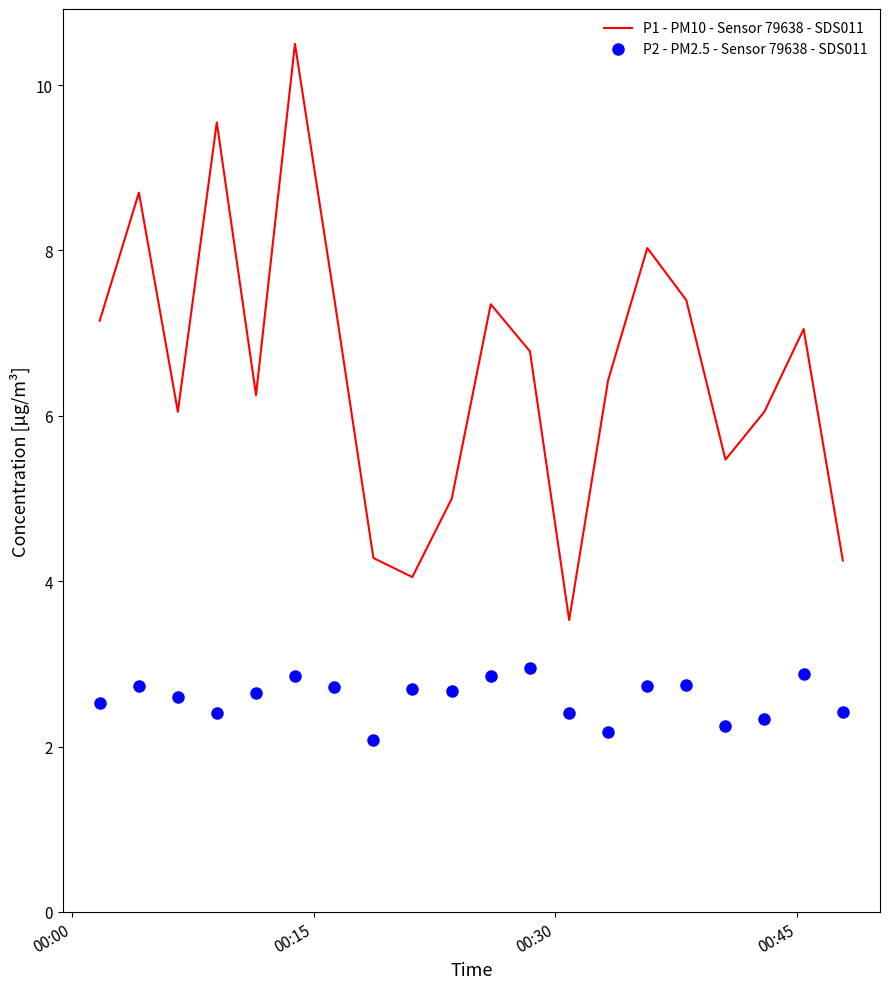

Which series has the largest total across all categories?

P1 - PM10 - Sensor 79638 - SDS011